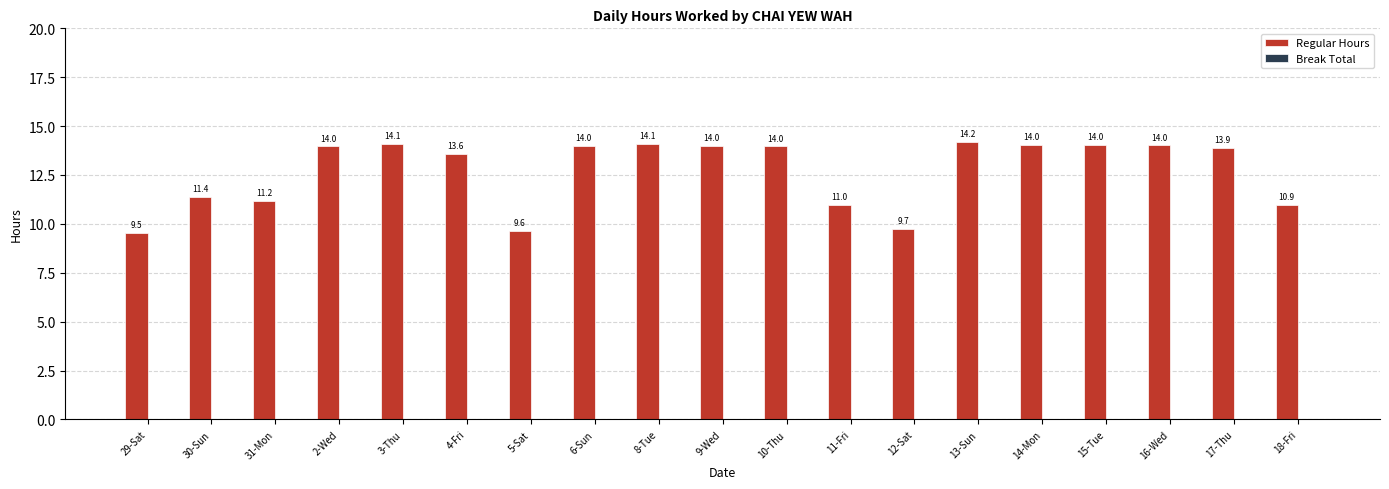

What is the average value?

12.7